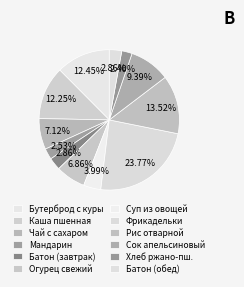

How many slices are in this pie chart?

12